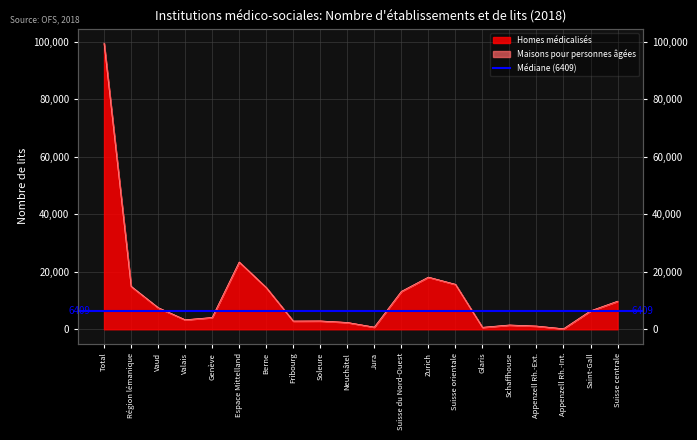

Which has a higher value, Jura or Appenzell Rh.-Ext.?

Appenzell Rh.-Ext.